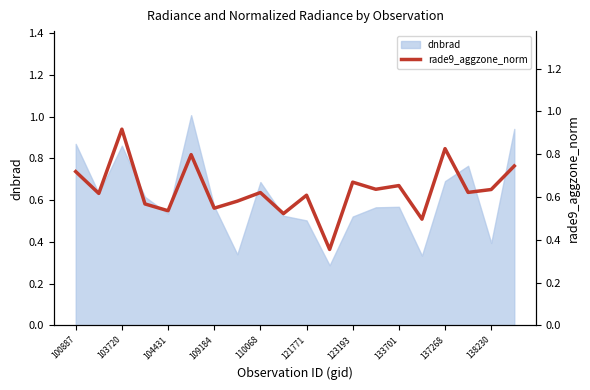

What is the smallest value displayed?

0.4